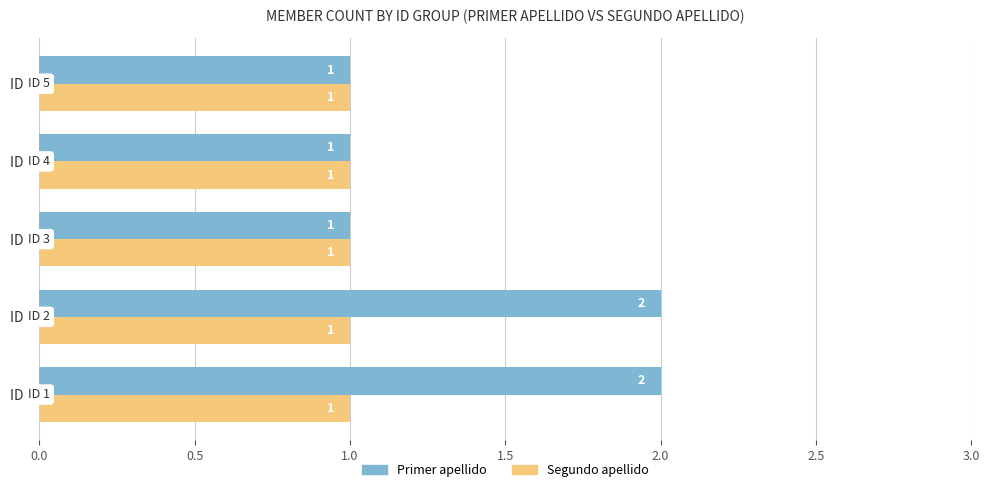

Which series has the largest range (max minus min)?

Primer apellido